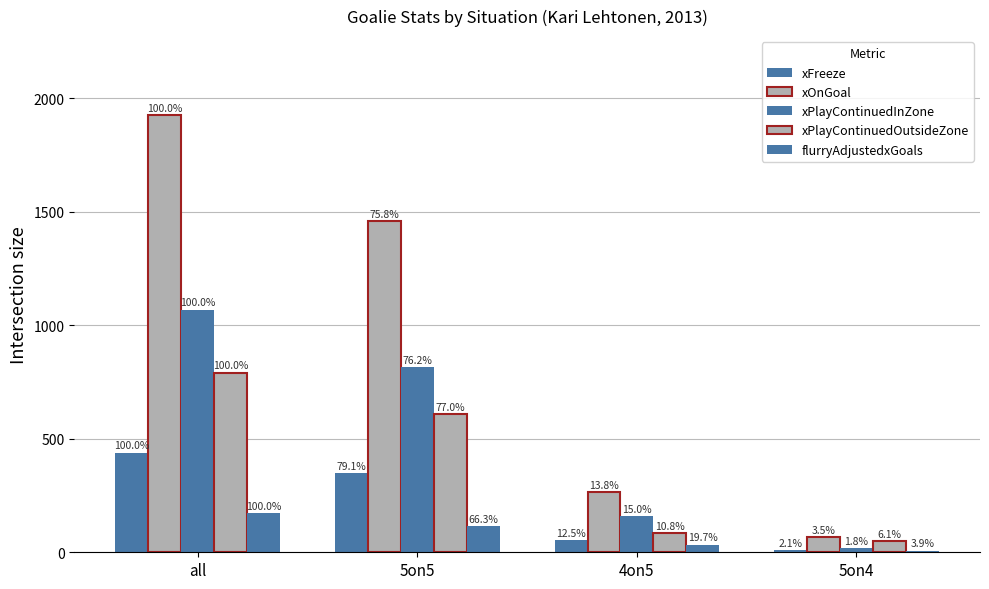

At which label does xPlayContinuedInZone reach its peak?

all